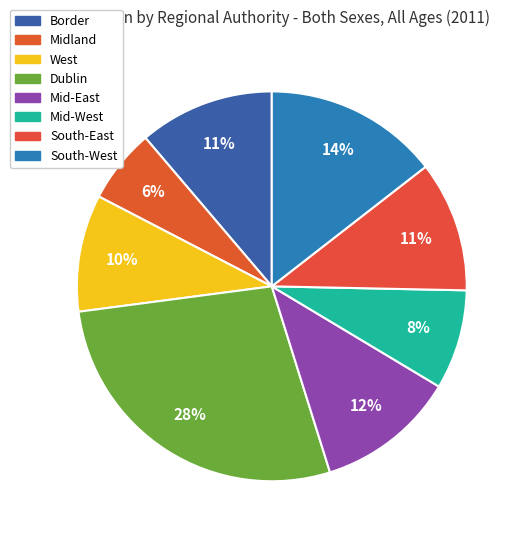

Which category has the biggest portion of the pie?

Dublin